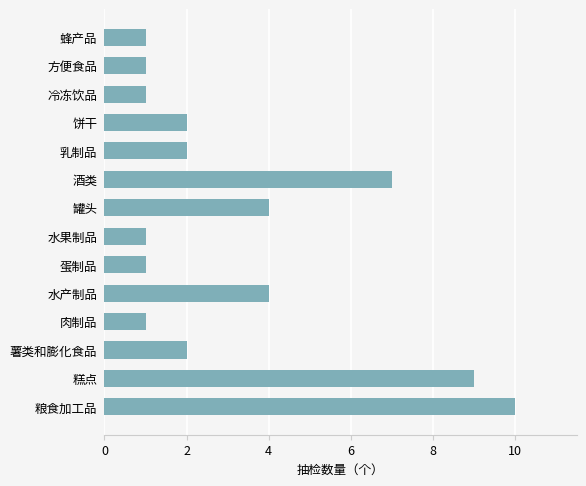

Between 水果制品 and 乳制品, which is larger?

乳制品